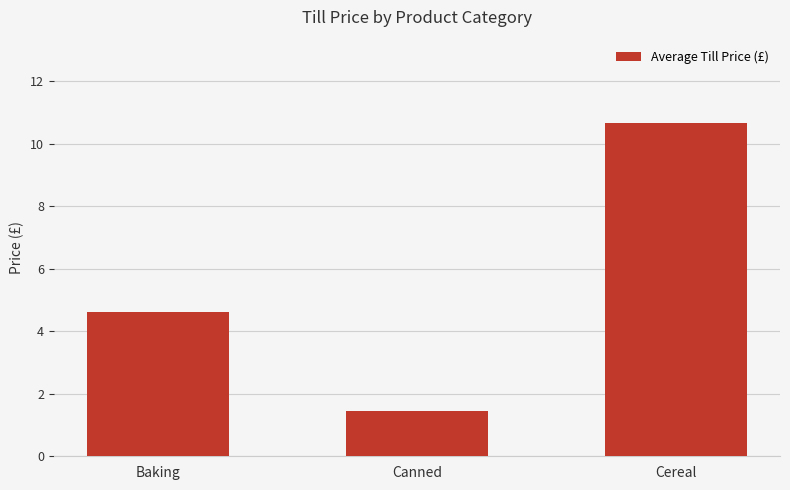

How many categories are shown in the chart?

3